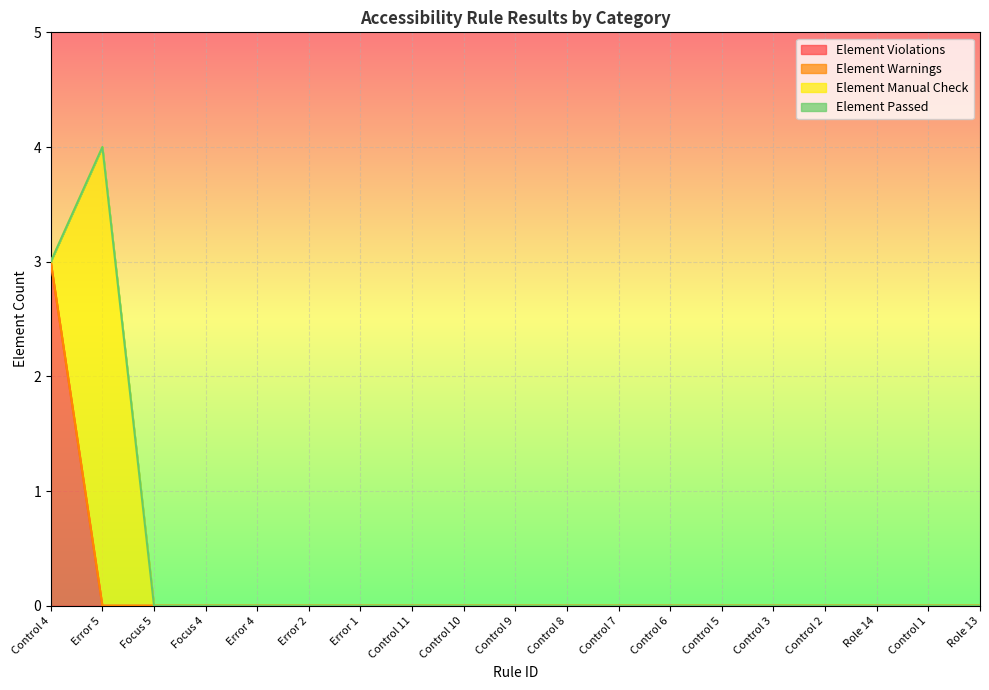

Count the Element Violations values in the range 0 to 1.

18